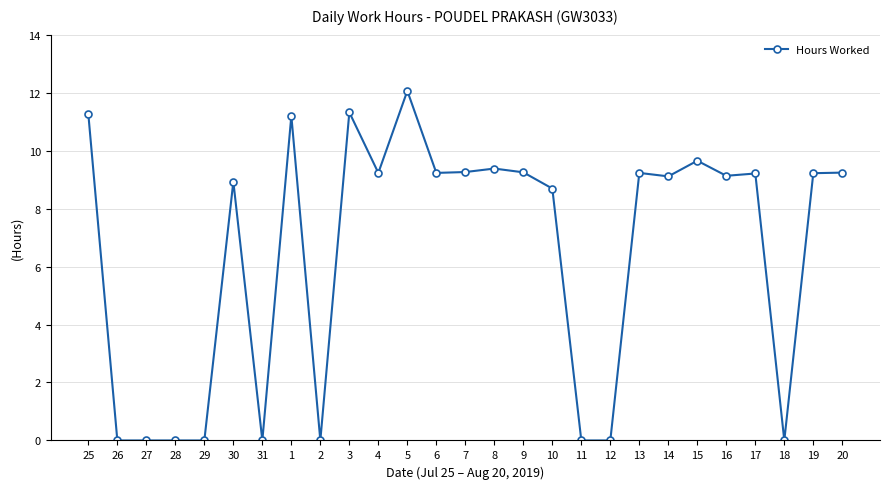

True or false: there are more than 2 points higher than both neighbors.

True